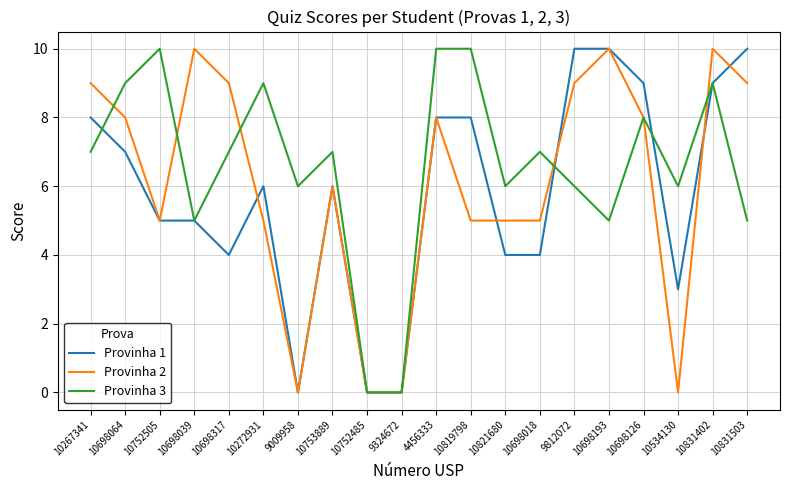

At which category is the sum across all series the highest?

10831402